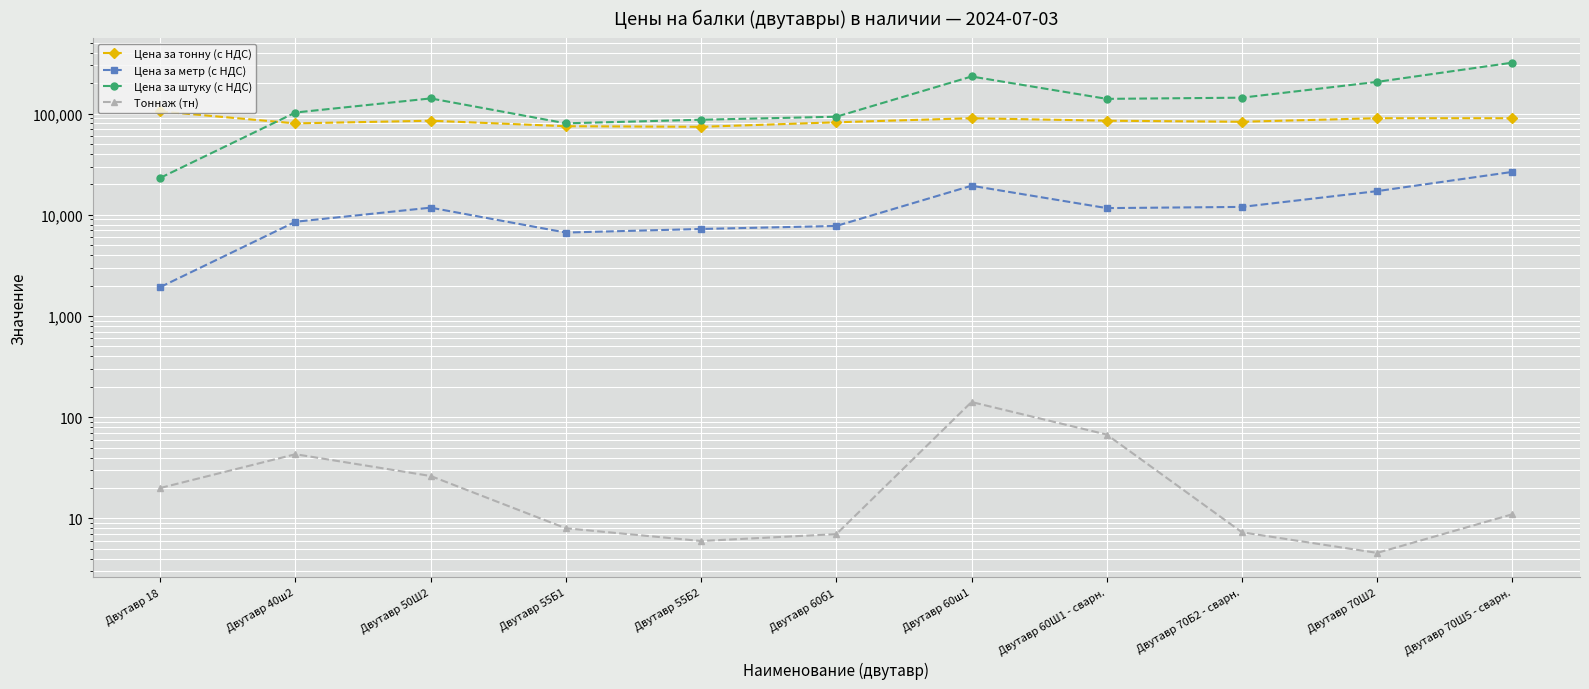

What is the value of the Цена за тонну (с НДС) point at the 3rd from the left?

85000.0